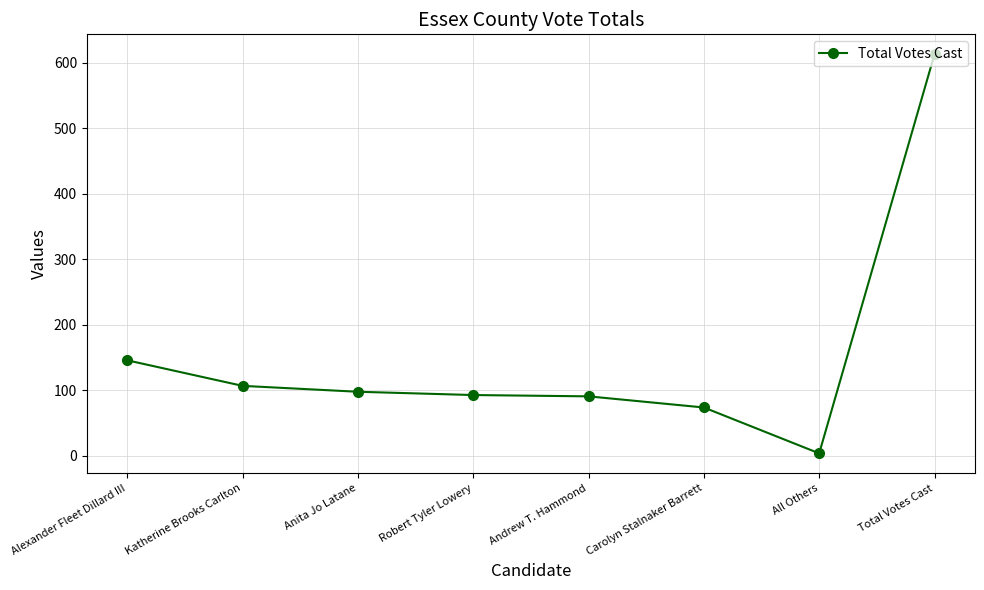

At which label is the value closest to 308?

Alexander Fleet Dillard III